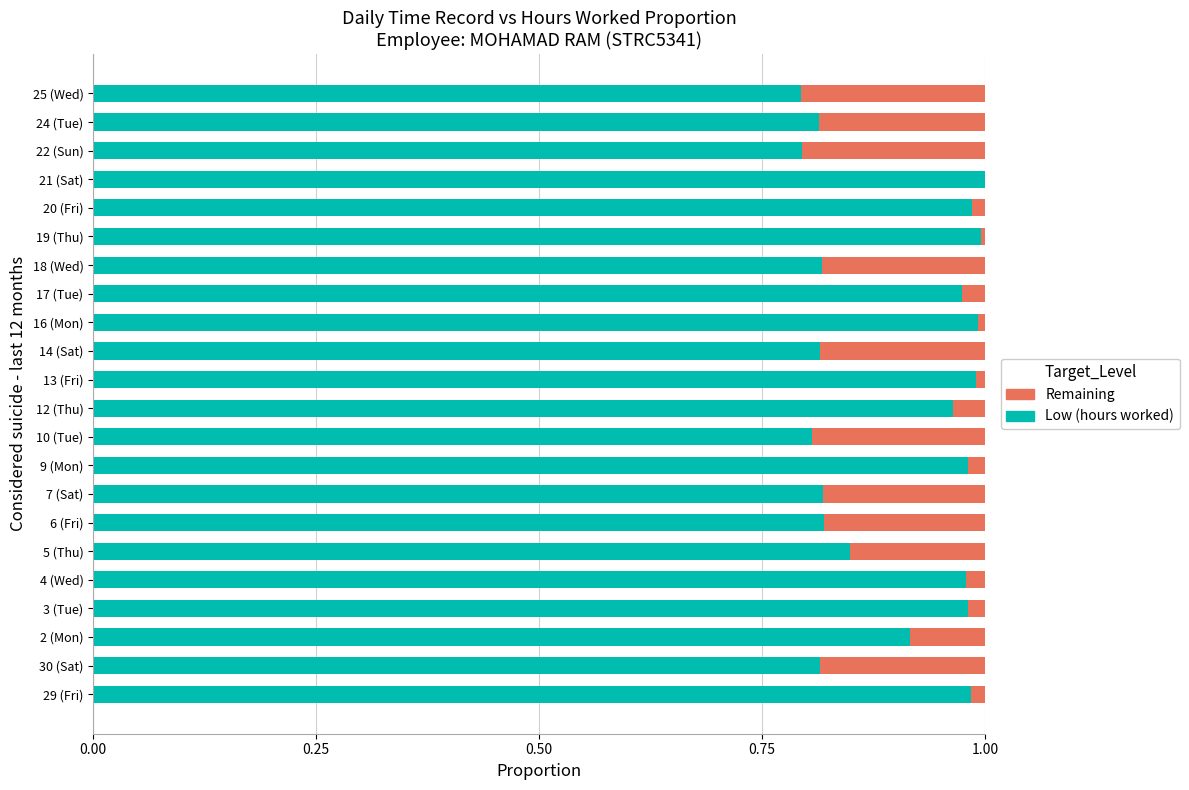

True or false: Remaining (of max day) has a value of 0.1 at 21 (Sat).

False